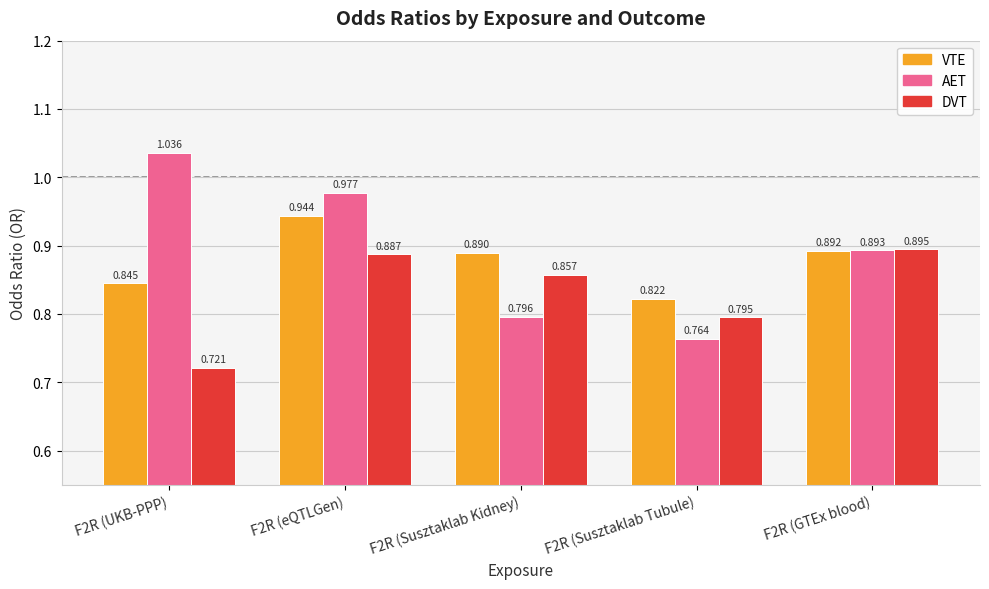

What is the label of the 4th bar from the right?

F2R (eQTLGen)